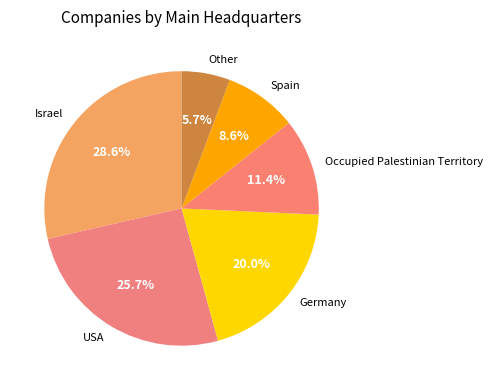

Which has a higher value, USA or Other?

USA